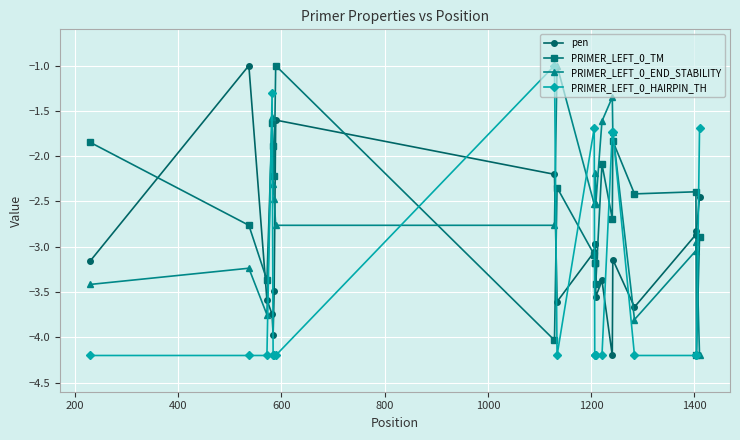

What are all the series names shown in the legend?

pen, PRIMER_LEFT_0_TM, PRIMER_LEFT_0_END_STABILITY, PRIMER_LEFT_0_HAIRPIN_TH